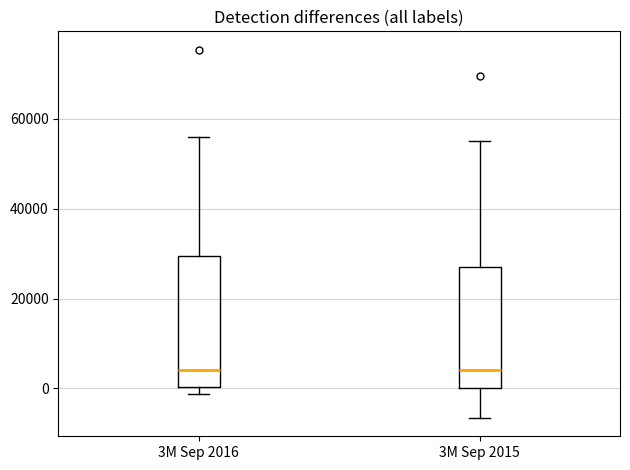

Reading left to right, transcribe this box plot: for each box, give where its median line is, the range the box spans, and where its two whiskers end, as read against the y-axis. The values are not printed on the chart, so give them approximately, as read against the axis.

3M Sep 2016: median 4000, box 0 to 30000, whiskers -2000 to 56000
3M Sep 2015: median 4000, box 0 to 26000, whiskers -6000 to 56000